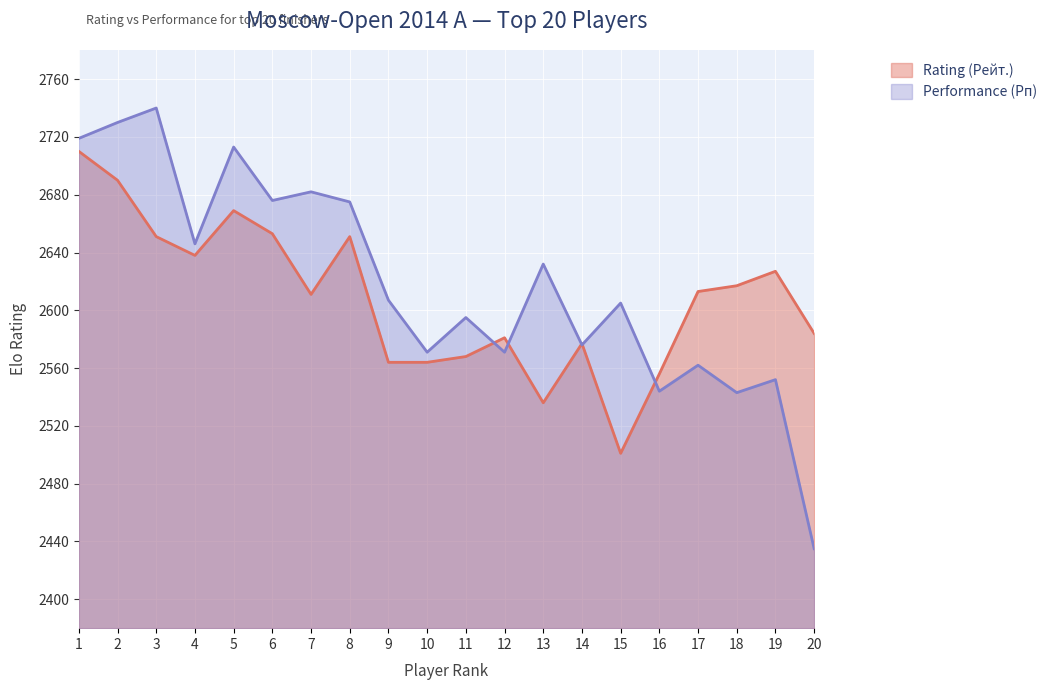

List the series in order of their peak value, lowest first.

Rating (Рейт.), Performance (Рп)